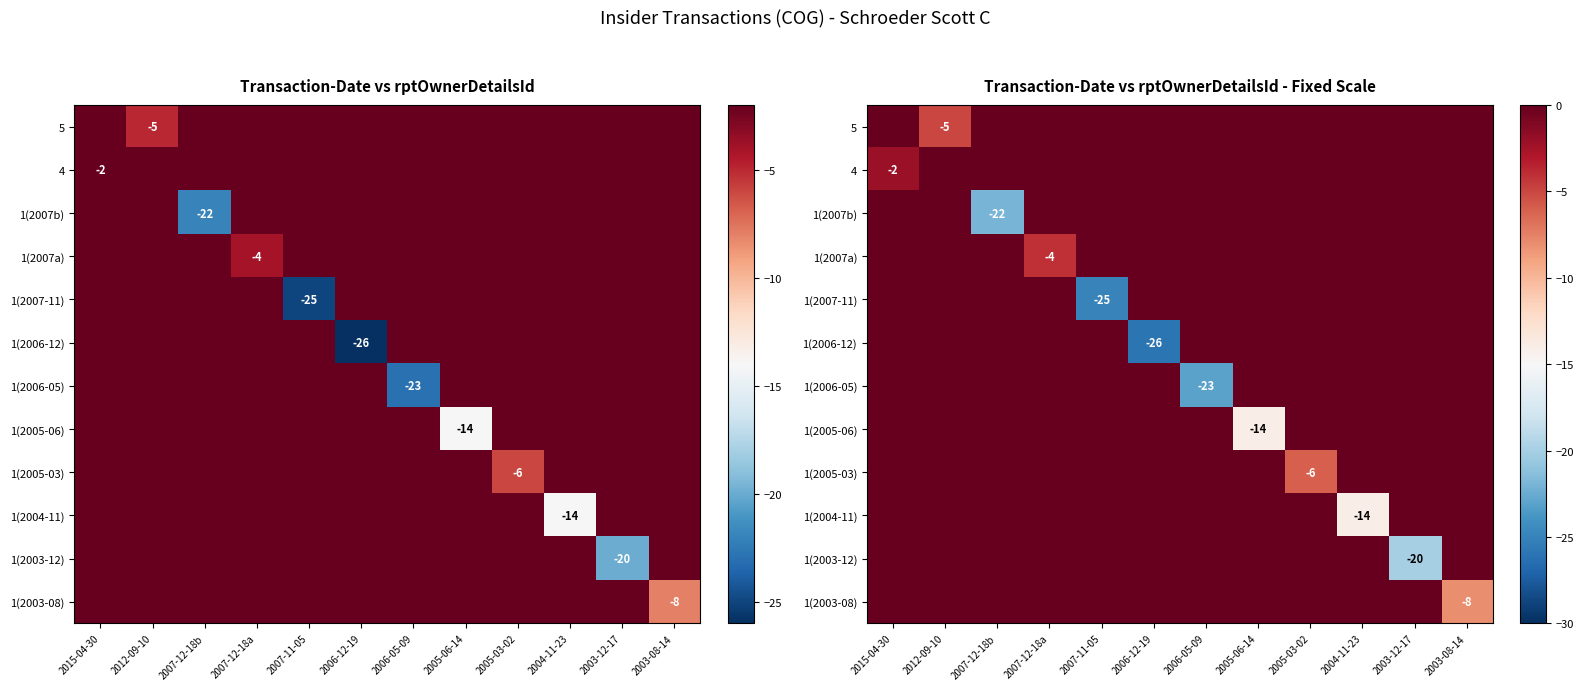

Is it true that 1(2005-03) equals -3 at 2004-11-23?

False